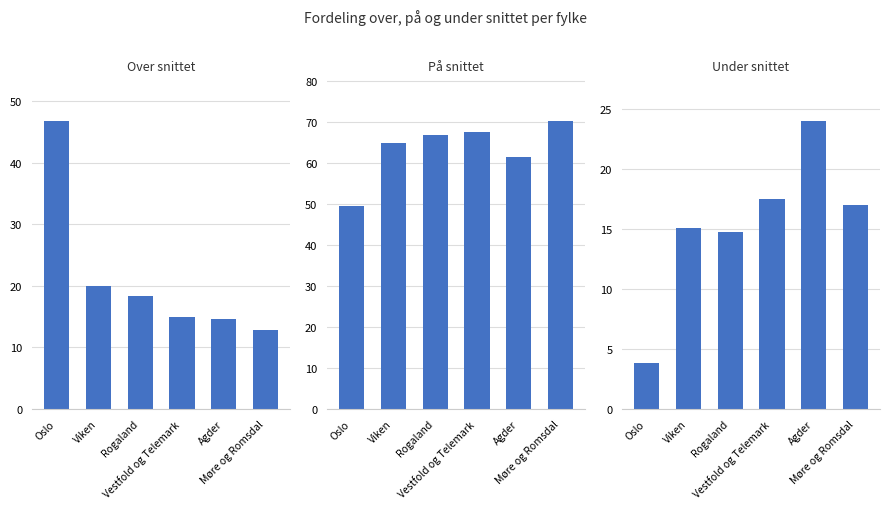

What is the spread (max minus min) of values at Møre og Romsdal?

57.4